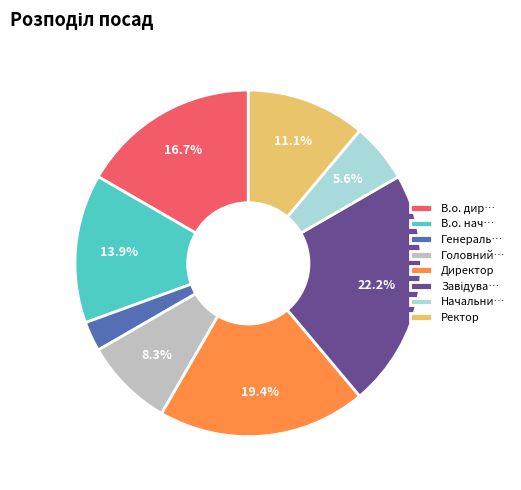

Which has a higher value, Генераль… or В.о. дир…?

В.о. дир…